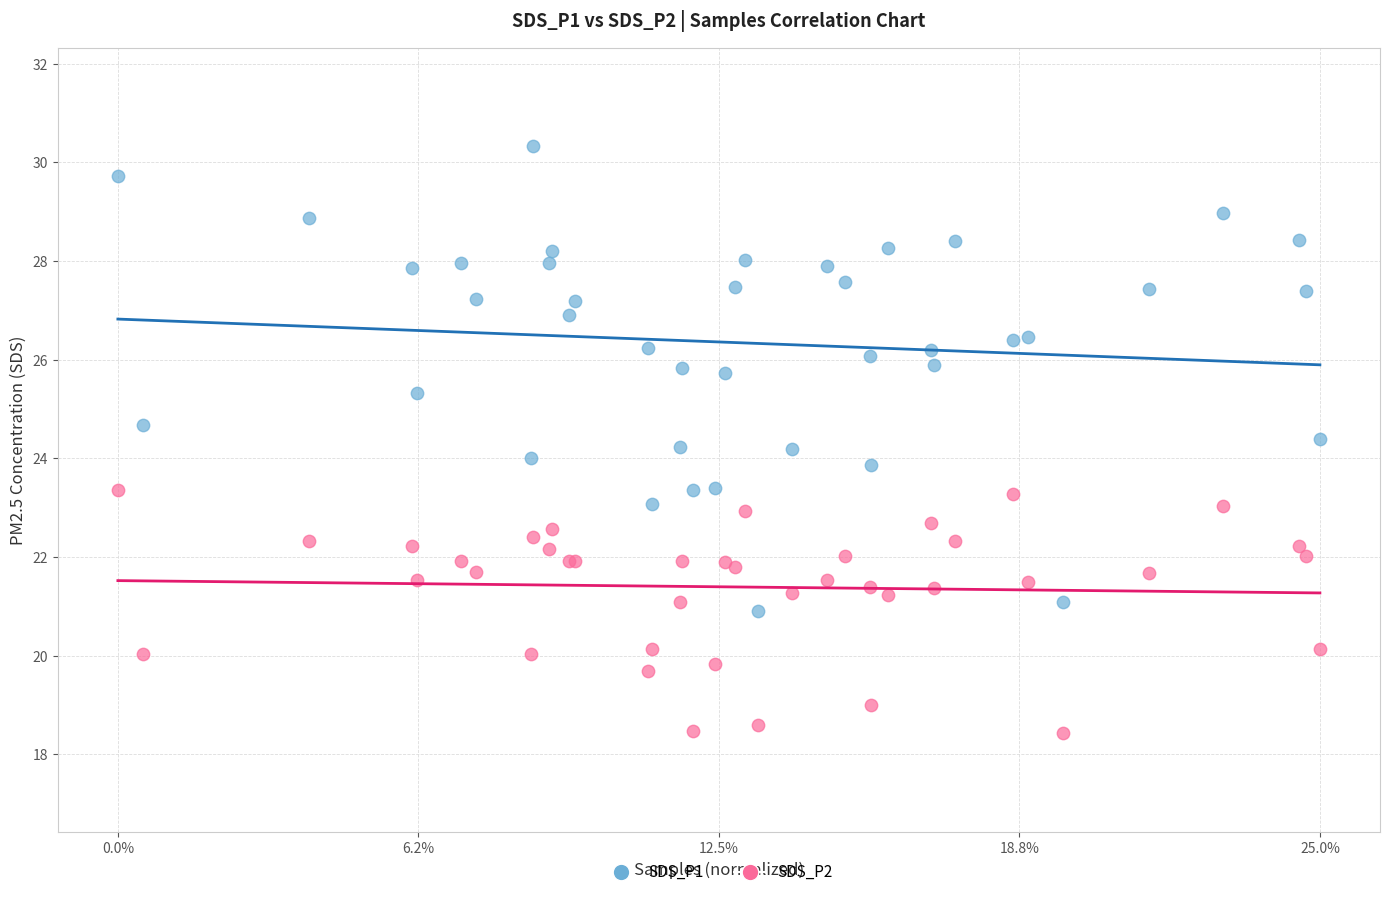

Which series reaches the minimum Y coordinate?

SDS_P2